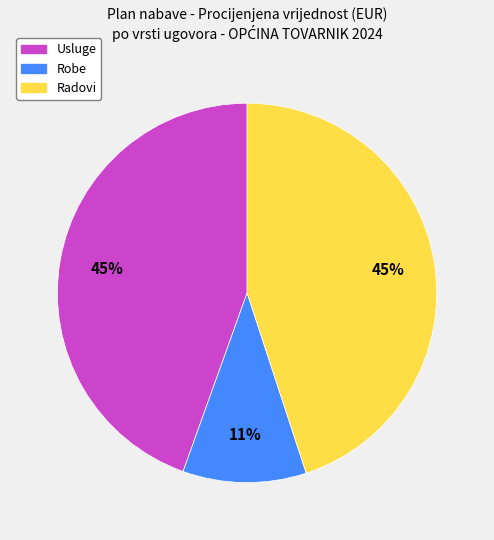

Which category has the smallest portion of the pie?

Robe